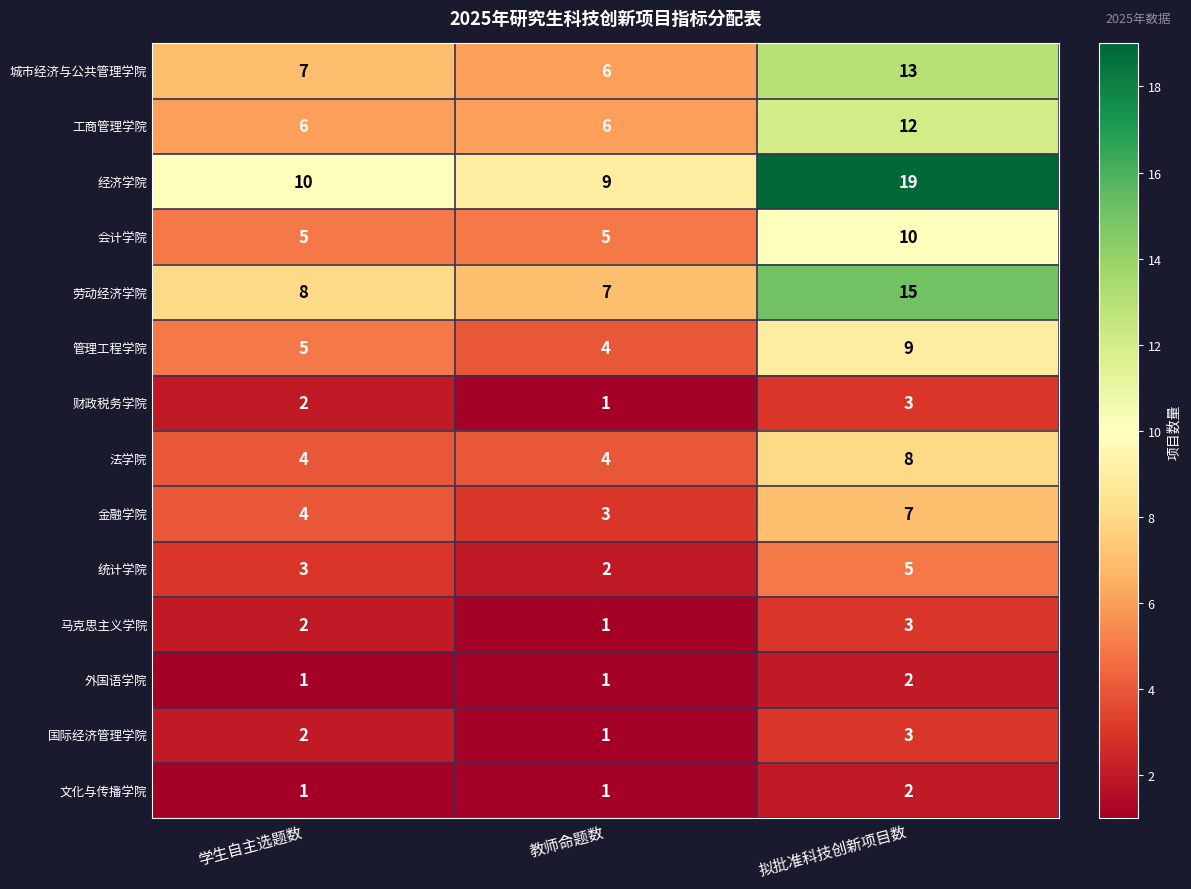

What is the sum of the 财政税务学院 values at 学生自主选题数 and 拟批准科技创新项目数?

5